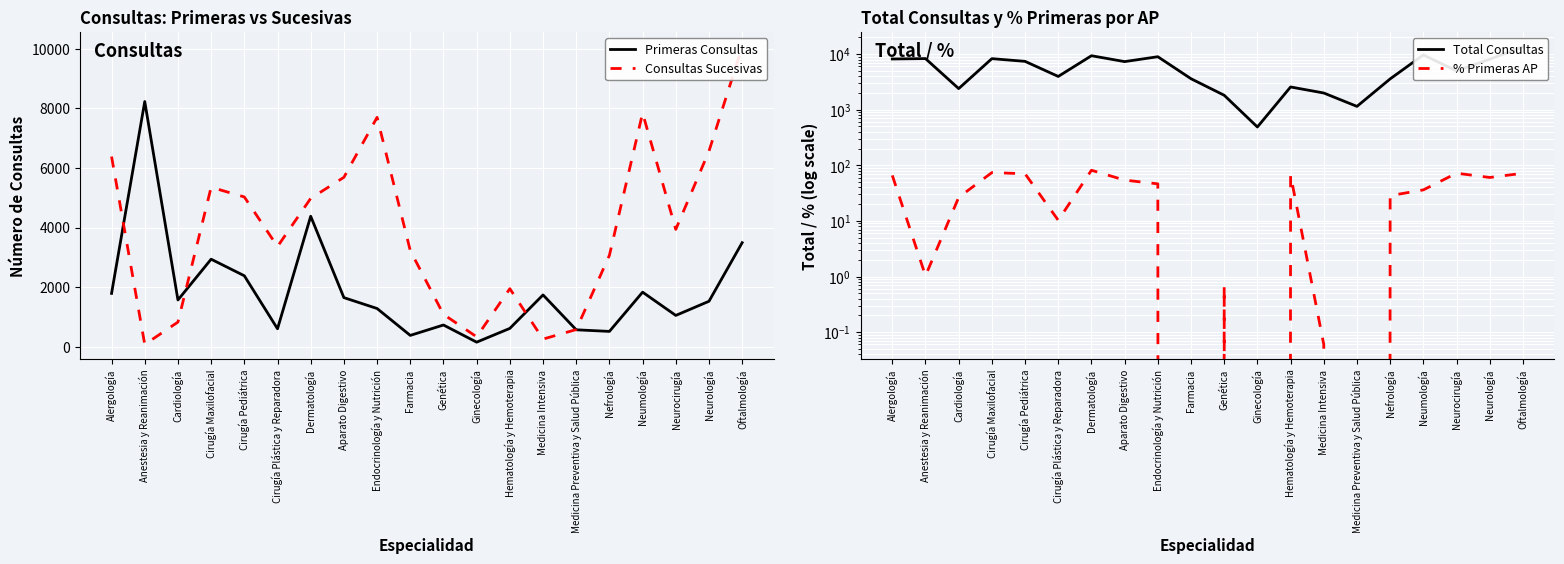

What is the sum of the Consultas Sucesivas values at Oftalmología and Ginecología?

10397.0